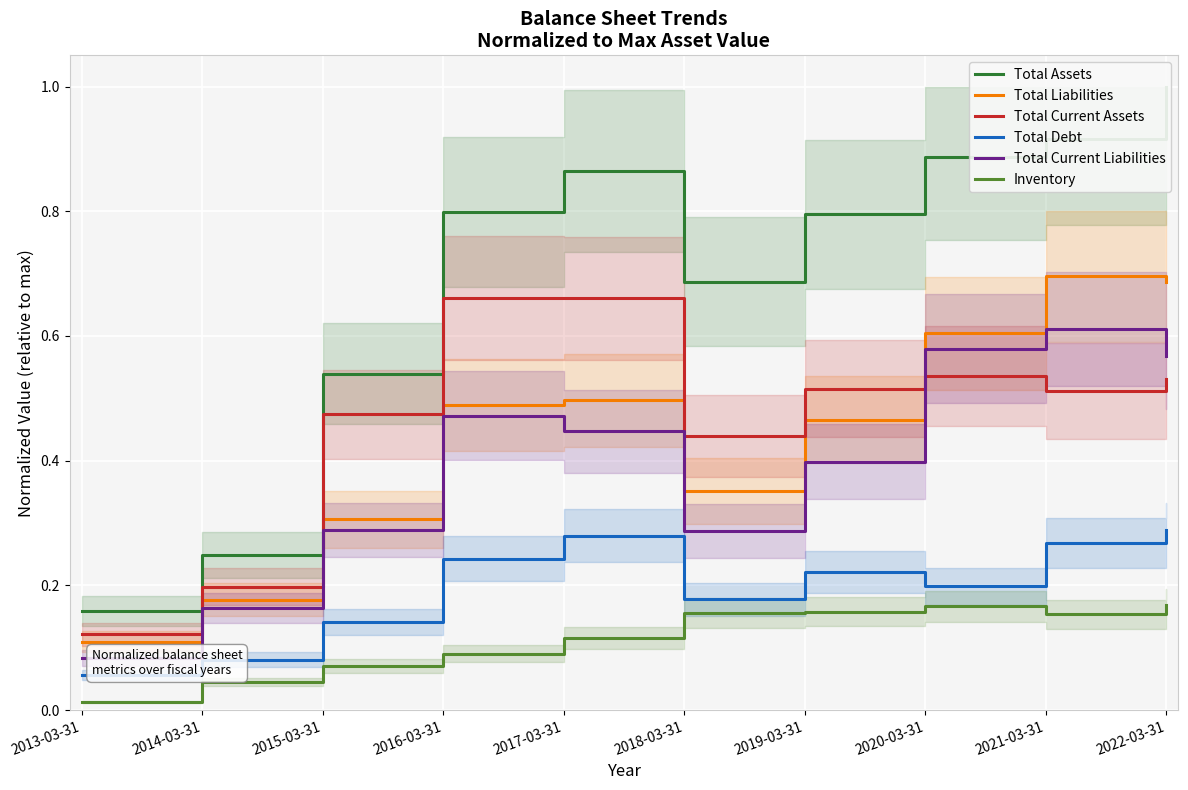

Reading left to right, extract all data points from this chart.

Total Assets: 2013-03-31=0.2	2014-03-31=0.2	2015-03-31=0.5	2016-03-31=0.8	2017-03-31=0.9	2018-03-31=0.7	2019-03-31=0.8	2020-03-31=0.9	2021-03-31=0.9	2022-03-31=1.0
Total Liabilities: 2013-03-31=0.1	2014-03-31=0.2	2015-03-31=0.3	2016-03-31=0.5	2017-03-31=0.5	2018-03-31=0.4	2019-03-31=0.5	2020-03-31=0.6	2021-03-31=0.7	2022-03-31=0.7
Total Current Assets: 2013-03-31=0.1	2014-03-31=0.2	2015-03-31=0.5	2016-03-31=0.7	2017-03-31=0.7	2018-03-31=0.4	2019-03-31=0.5	2020-03-31=0.5	2021-03-31=0.5	2022-03-31=0.5
Total Debt: 2013-03-31=0.1	2014-03-31=0.1	2015-03-31=0.1	2016-03-31=0.2	2017-03-31=0.3	2018-03-31=0.2	2019-03-31=0.2	2020-03-31=0.2	2021-03-31=0.3	2022-03-31=0.3
Total Current Liabilities: 2013-03-31=0.1	2014-03-31=0.2	2015-03-31=0.3	2016-03-31=0.5	2017-03-31=0.4	2018-03-31=0.3	2019-03-31=0.4	2020-03-31=0.6	2021-03-31=0.6	2022-03-31=0.6
Inventory: 2013-03-31=0.0	2014-03-31=0.0	2015-03-31=0.1	2016-03-31=0.1	2017-03-31=0.1	2018-03-31=0.2	2019-03-31=0.2	2020-03-31=0.2	2021-03-31=0.2	2022-03-31=0.2